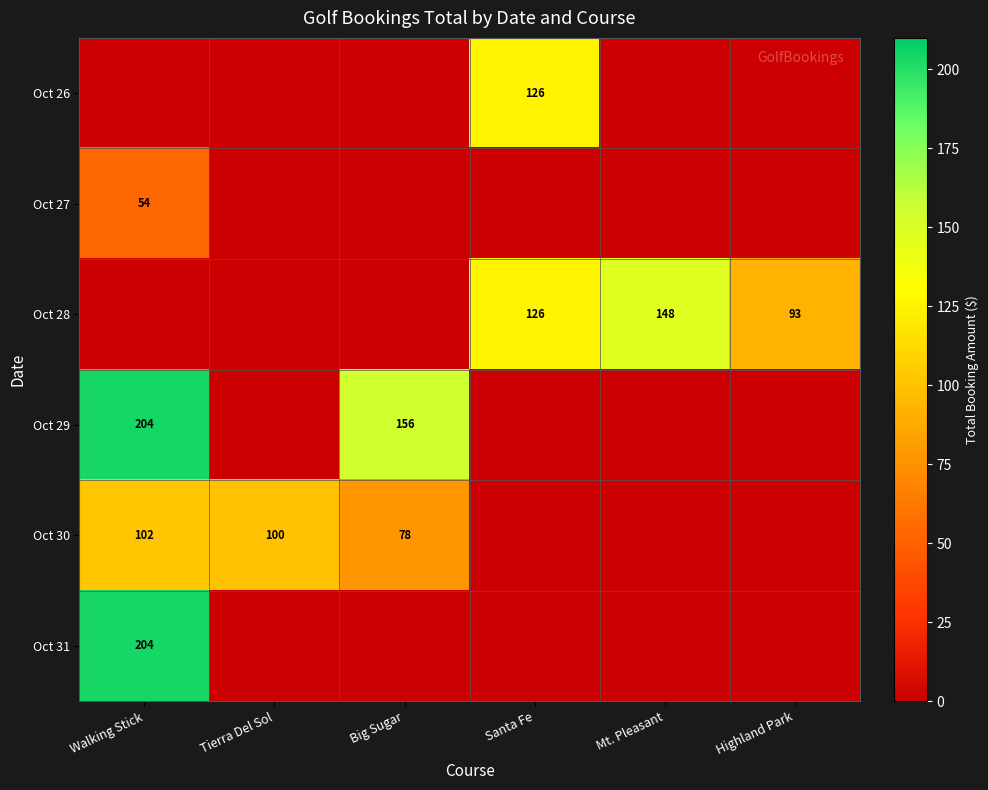

Is it true that Oct 29 equals 156 at Big Sugar?

True